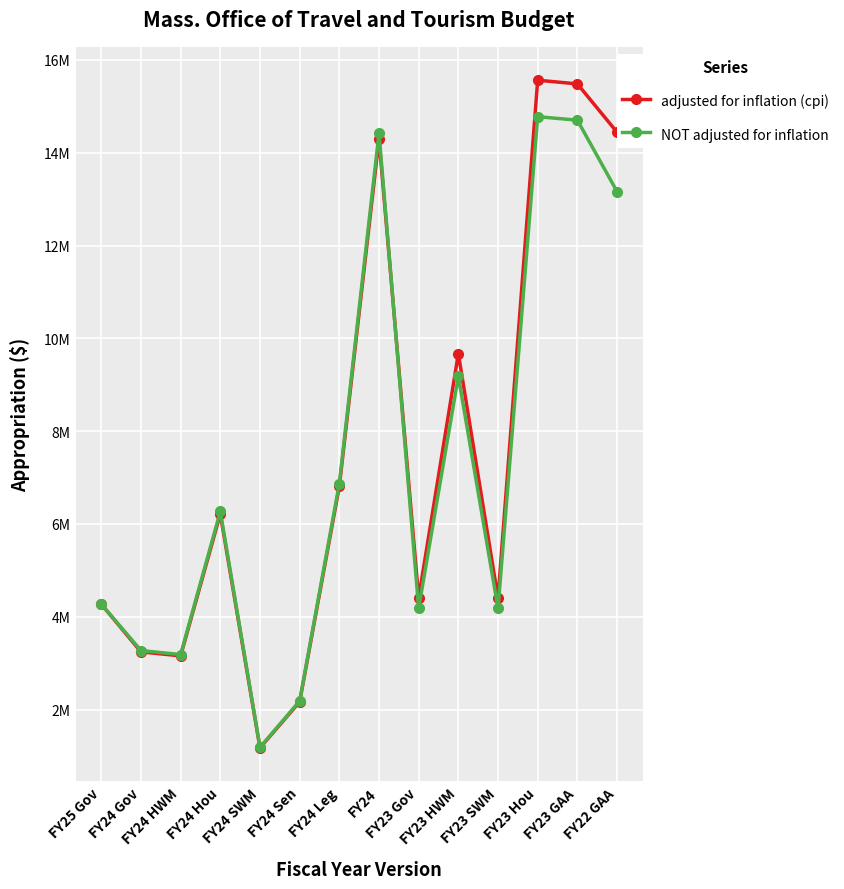

Is it true that NOT adjusted for inflation equals 4181644 at FY23 Gov?

True